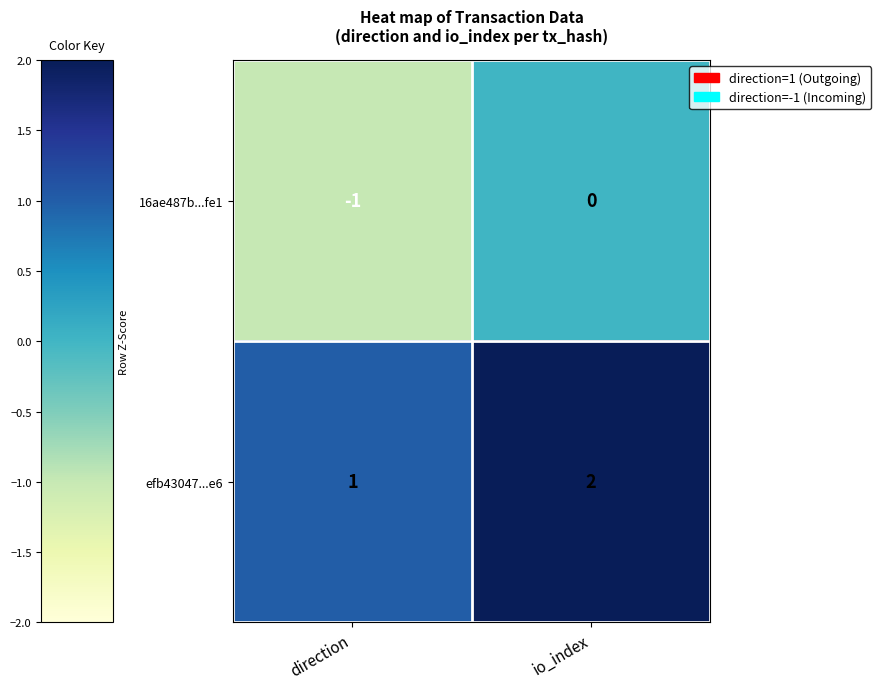

How many categories are shown in the chart?

2